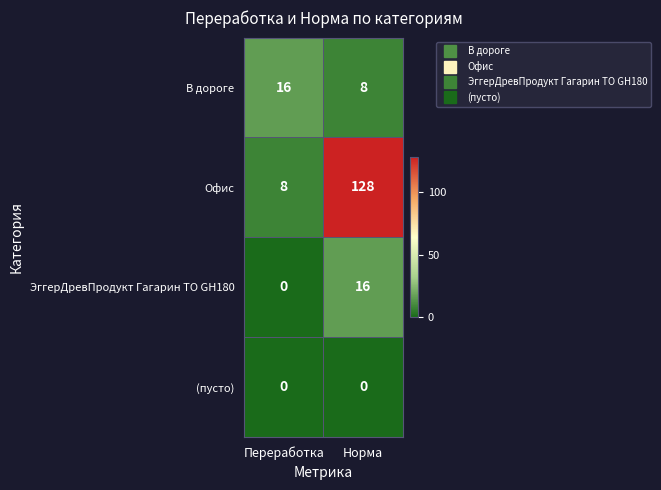

At which label does ЭггерДревПродукт Гагарин ТО GH180 reach its peak?

Норма